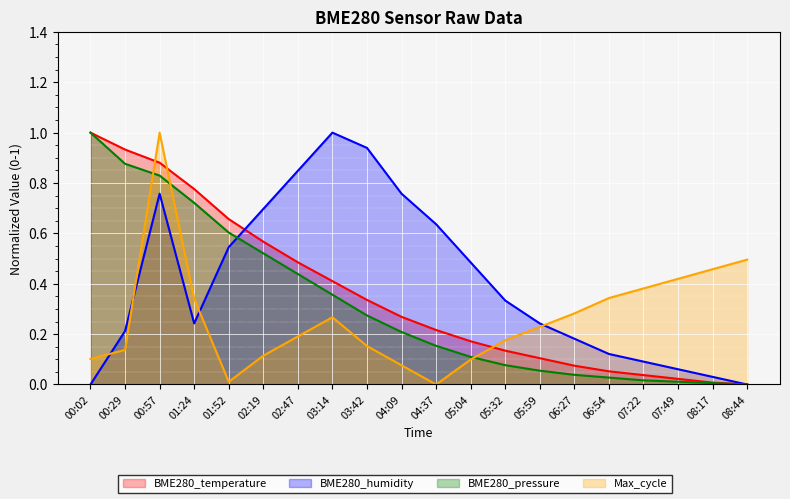

What is the sum of all BME280_pressure_norm values?

6.3